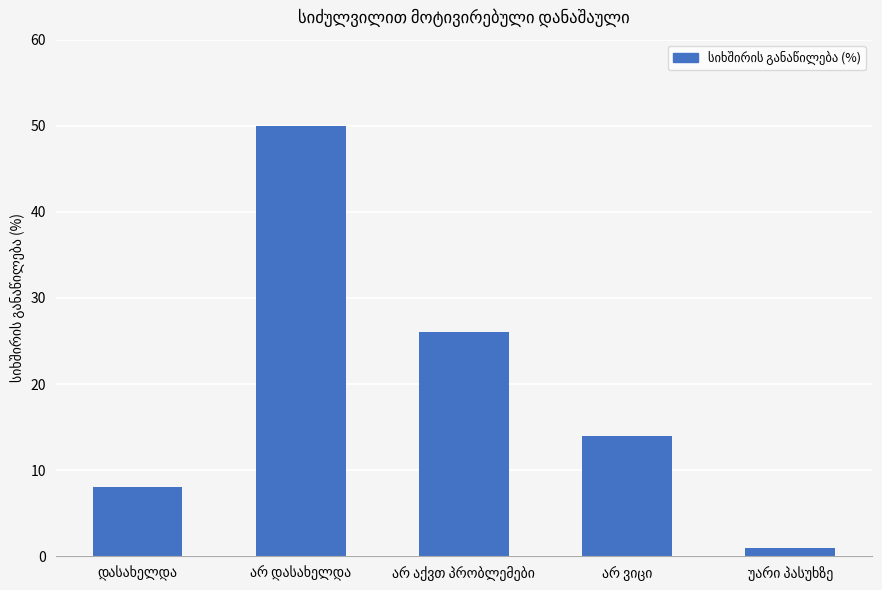

What is the difference between the second highest and second lowest values?

18